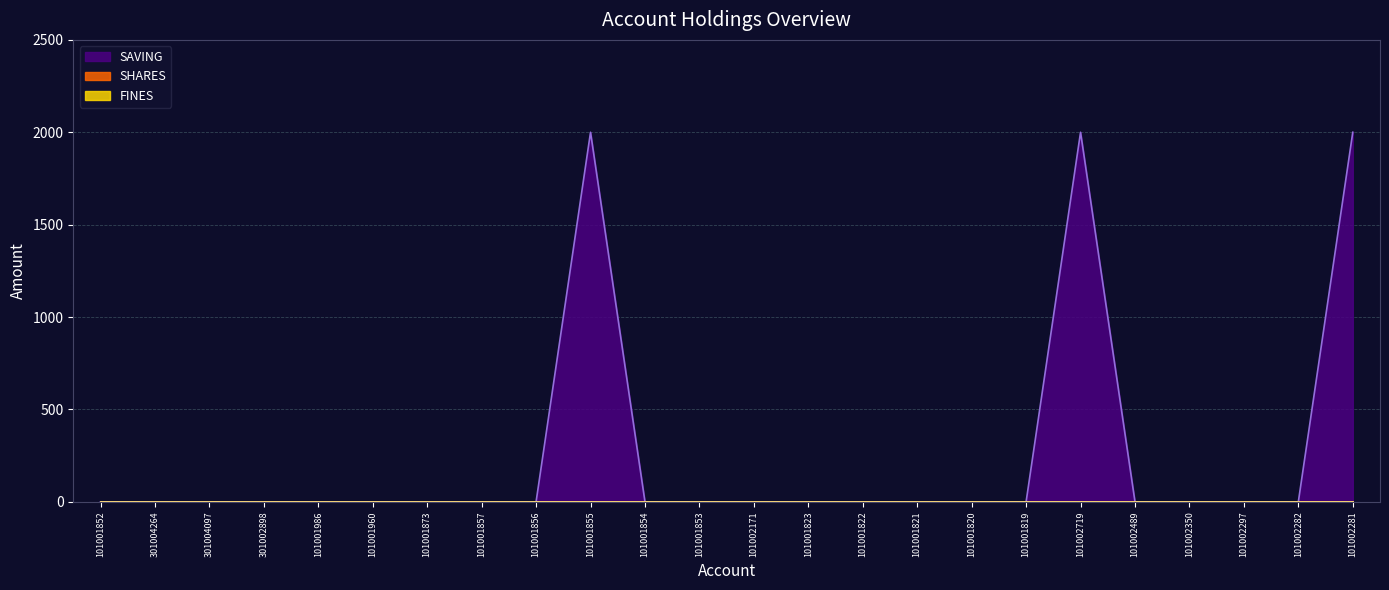

Reading right to left, what are all the values shown in this chart?

SAVING: 2000	0	0	0	0	2000	0	0	0	0	0	0	0	0	2000	0	0	0	0	0	0	0	0	0
SHARES: 0	0	0	0	0	0	0	0	0	0	0	0	0	0	0	0	0	0	0	0	0	0	0	0
FINES: 0	0	0	0	0	0	0	0	0	0	0	0	0	0	0	0	0	0	0	0	0	0	0	0